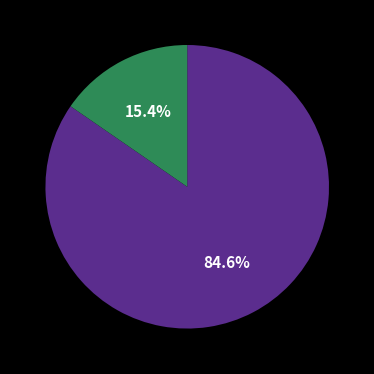

To the nearest percent, what is the difference between the largest and smallest slice percentages?

69%